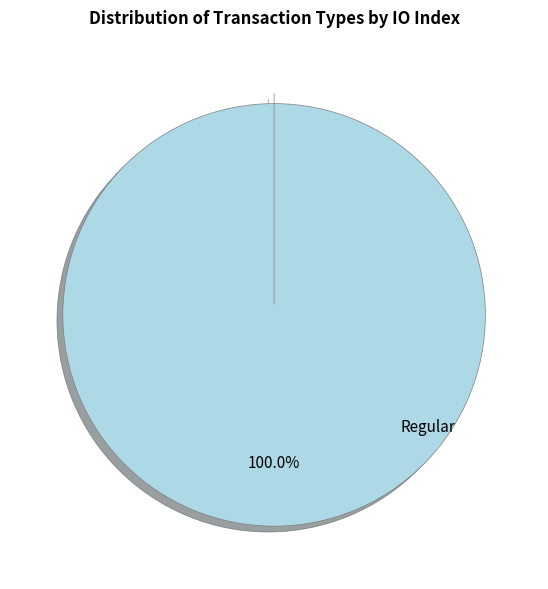

Which category accounts for the majority?

Regular